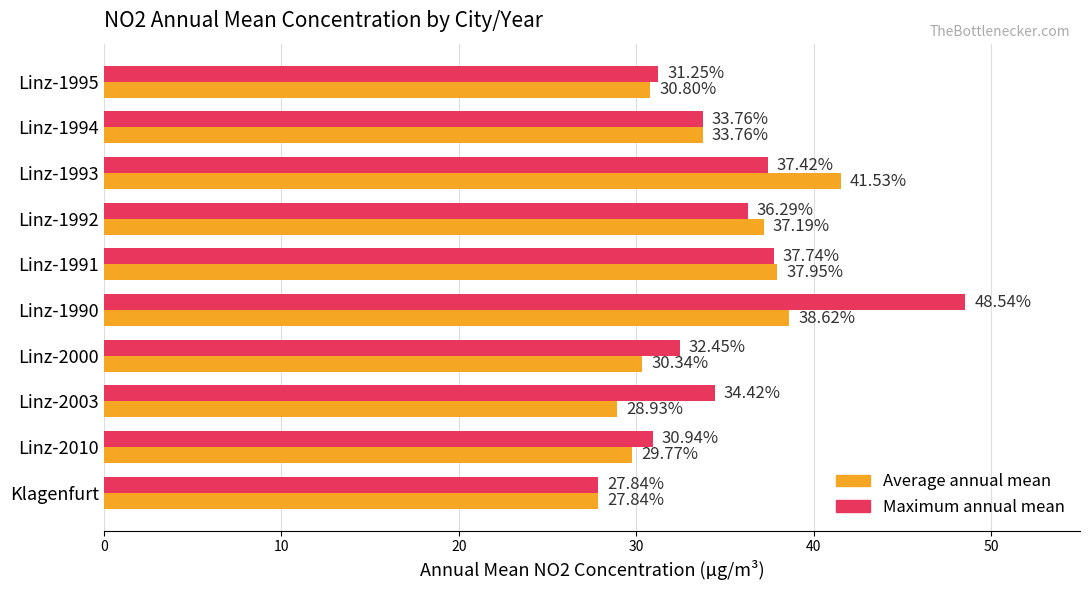

Which series changed the most between Linz-2003 and Linz-1994?

Average annual mean